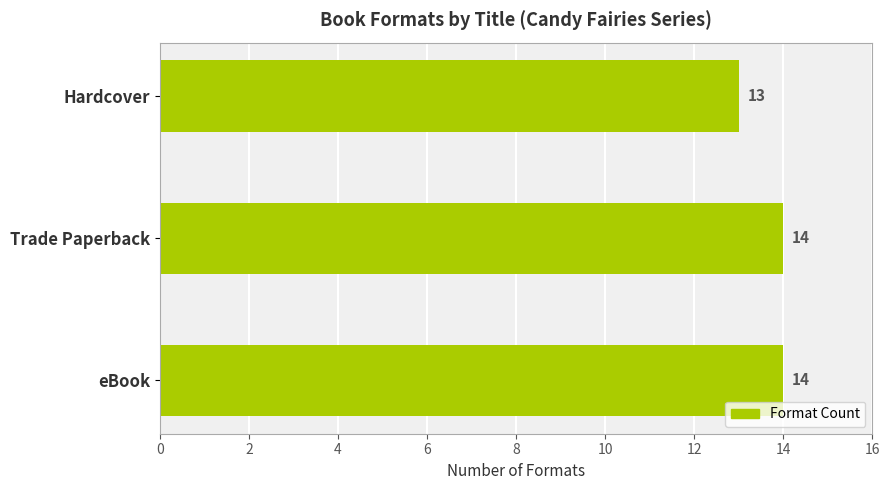

What value does the data have at Trade Paperback?

14